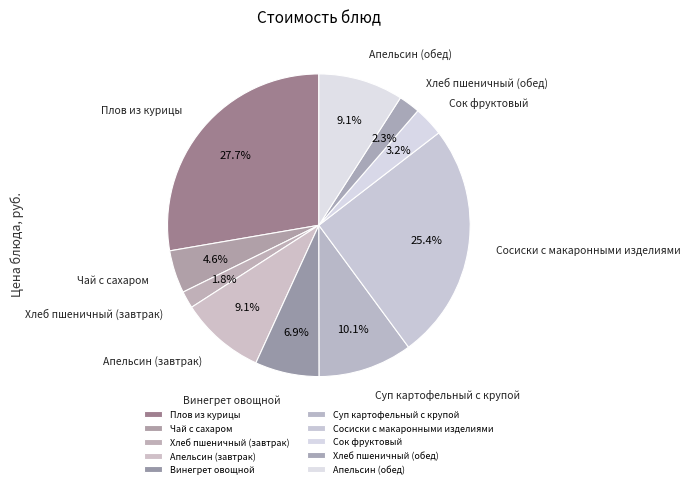

Approximately how many times larger is the value at Сок фруктовый compared to Винегрет овощной?

0.5